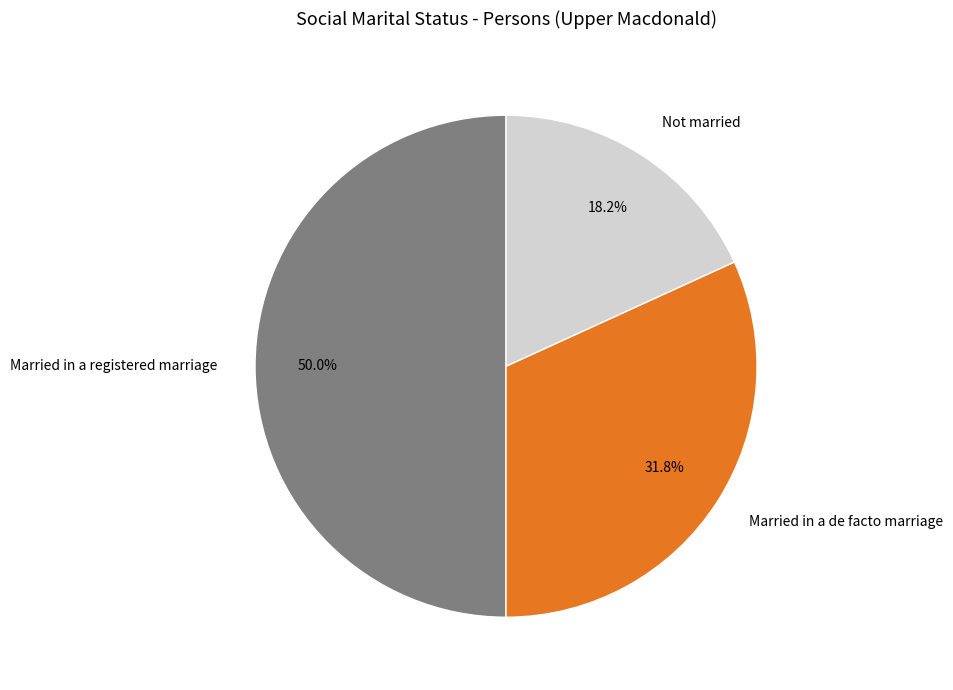

What is the largest slice in the pie chart?

Married in a registered marriage